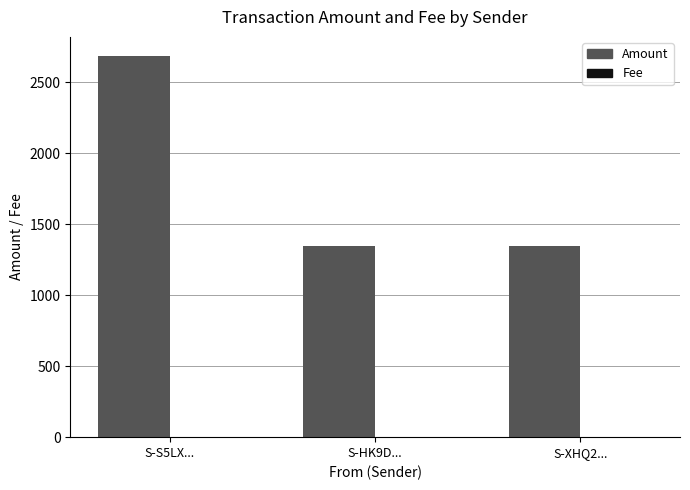

Which category has the highest value in the Amount series?

S-S5LX...